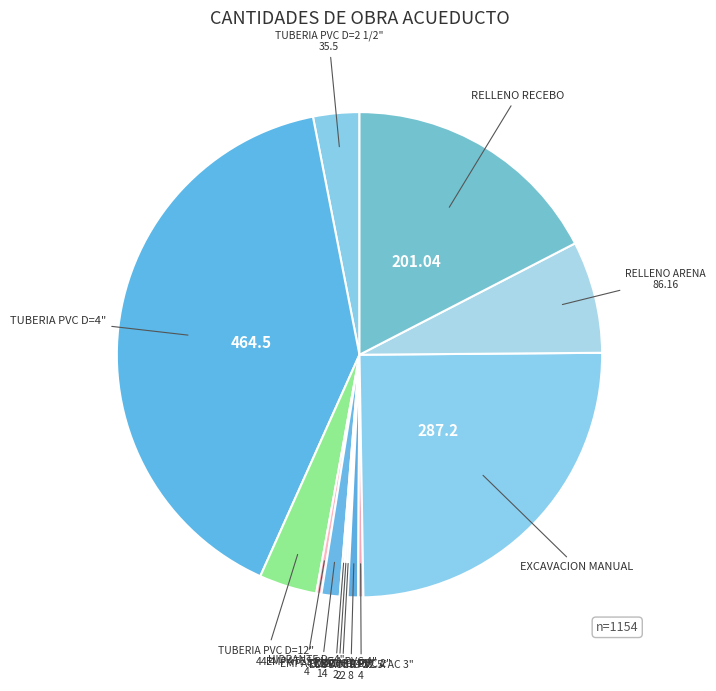

Do TUBERIA PVC D=4" and TUBERIA PVC D=12" together represent more than half of the pie?

No